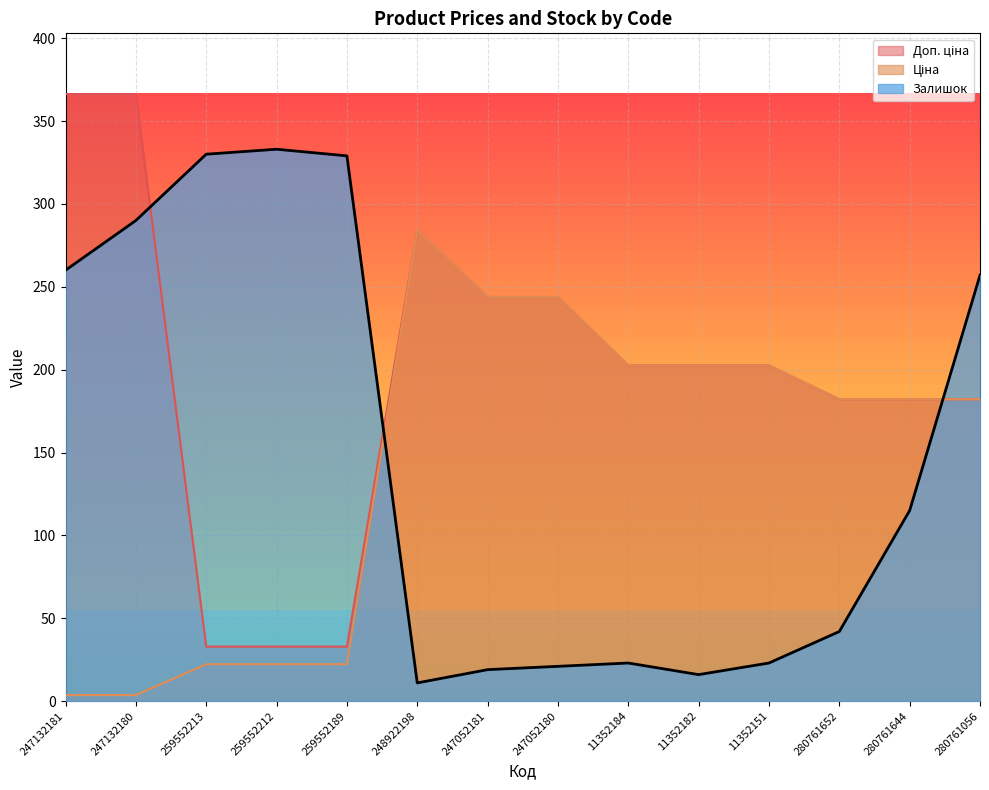

Which category has the lowest value across all series?

247132181